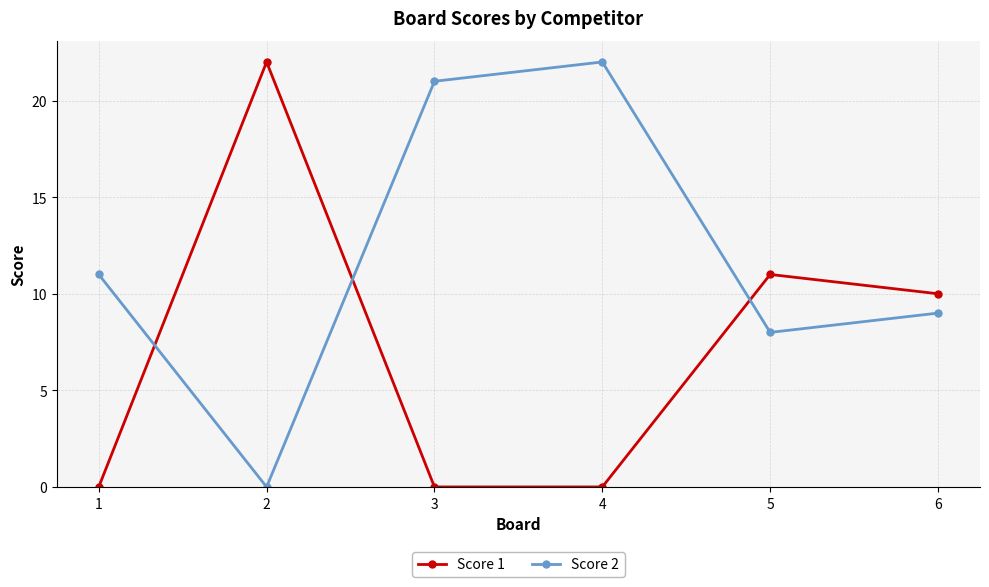

What is the average value of the Score 2 series?

12